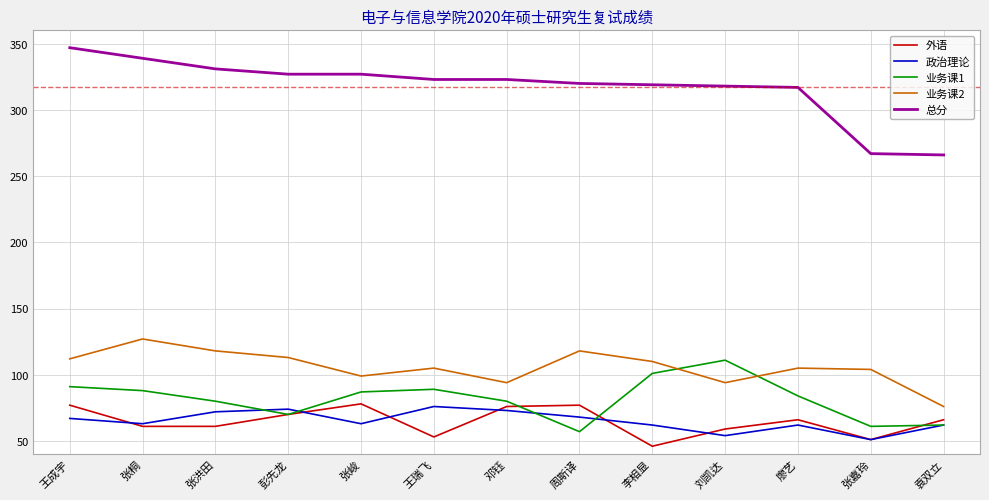

Which series has the widest spread of values?

总分